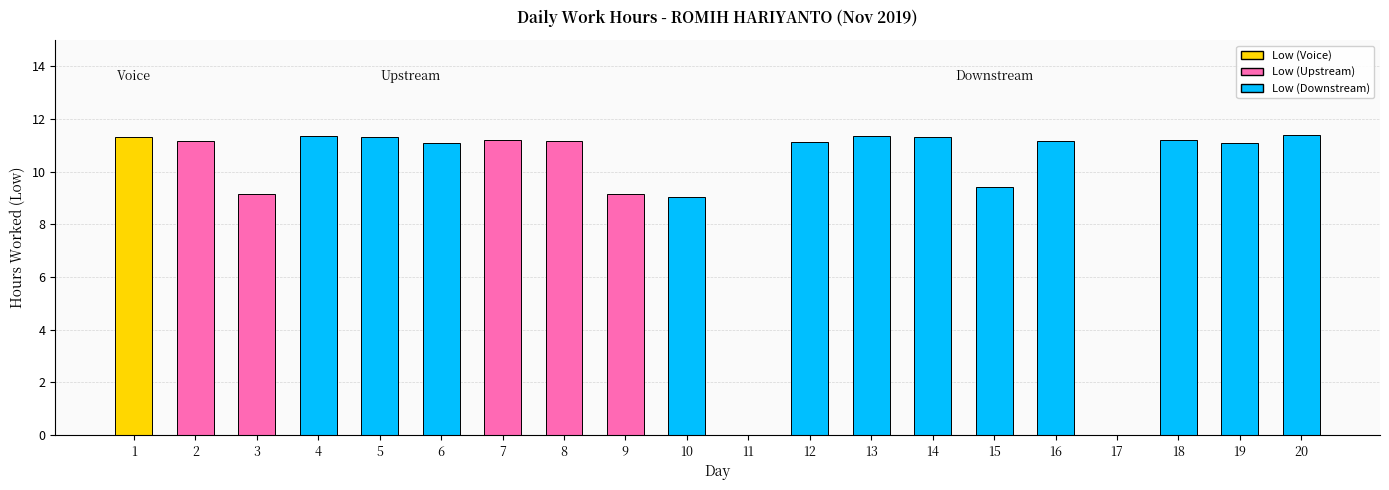

Which label corresponds to the largest value in the chart?

20